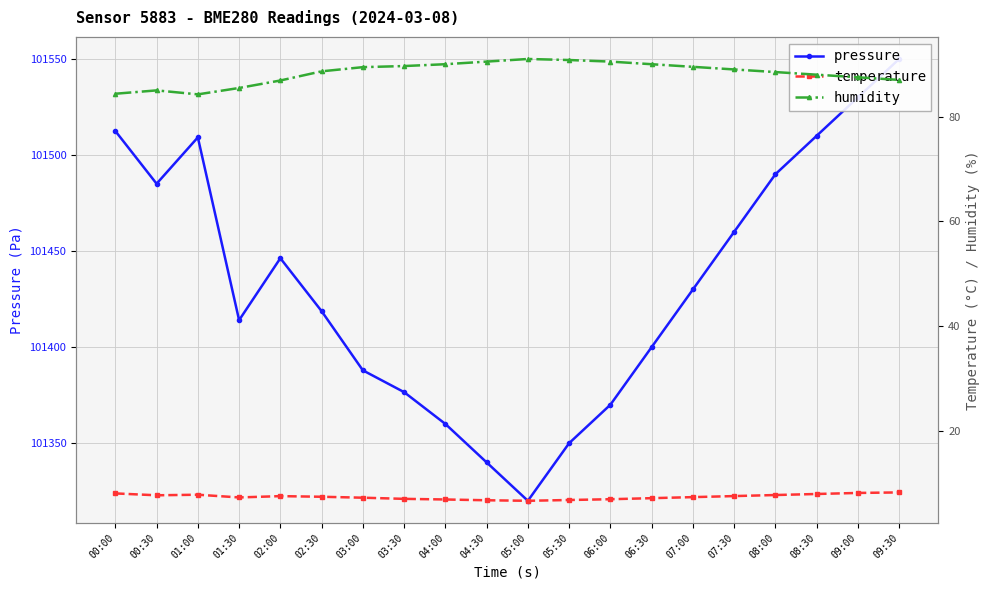

What is the difference between the maximum and second lowest values in the pressure series?

210.0